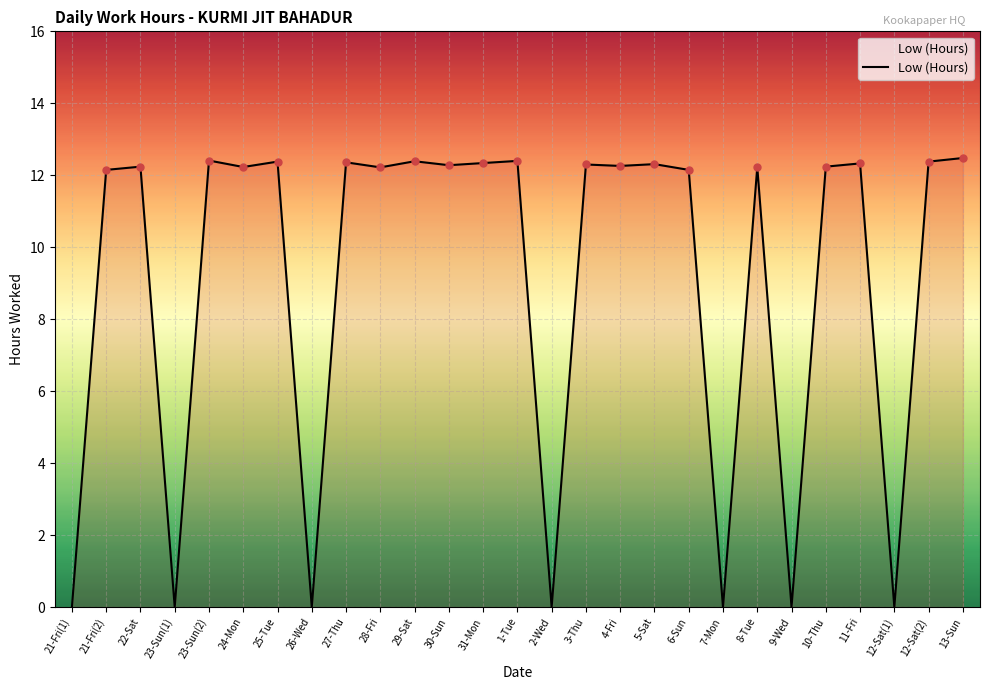

Is it true that the value at 3-Thu is 12.3?

True